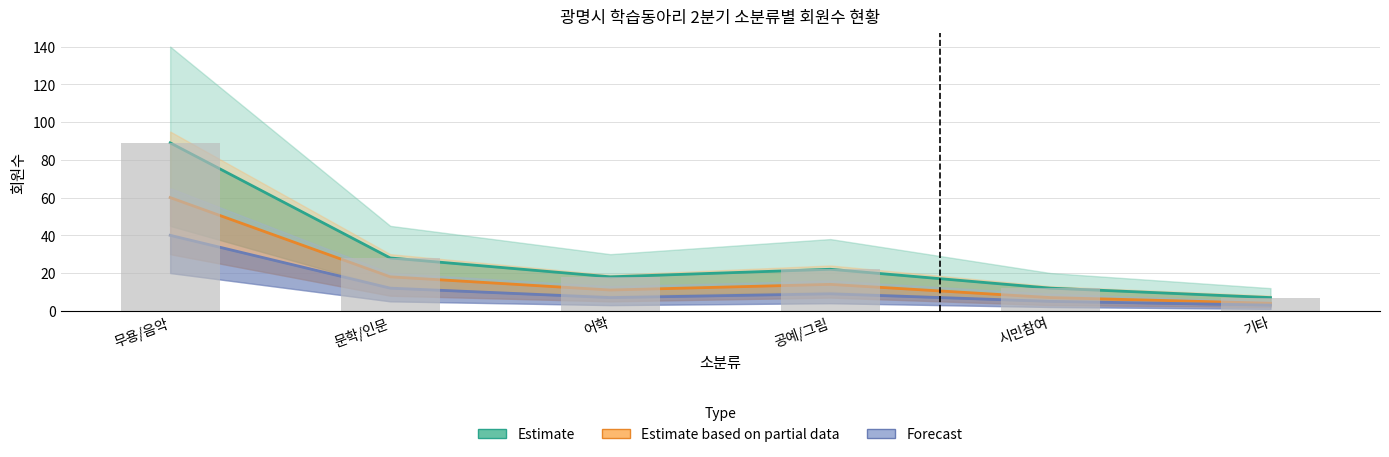

Count the number of data series in this chart.

4